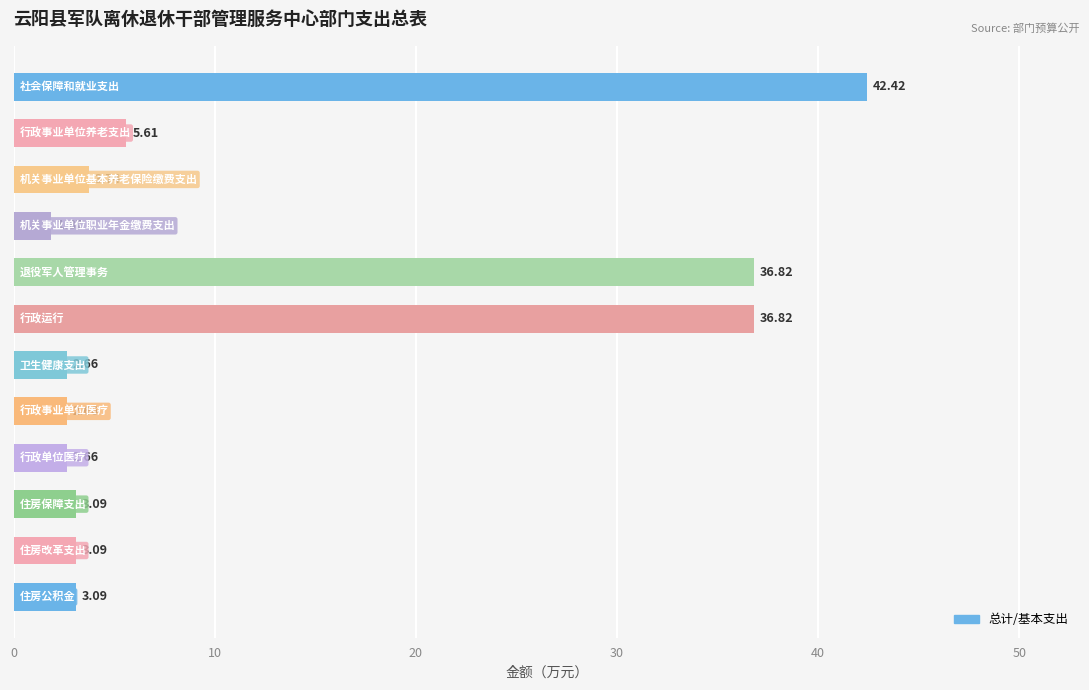

What is the sum of all values?

144.5